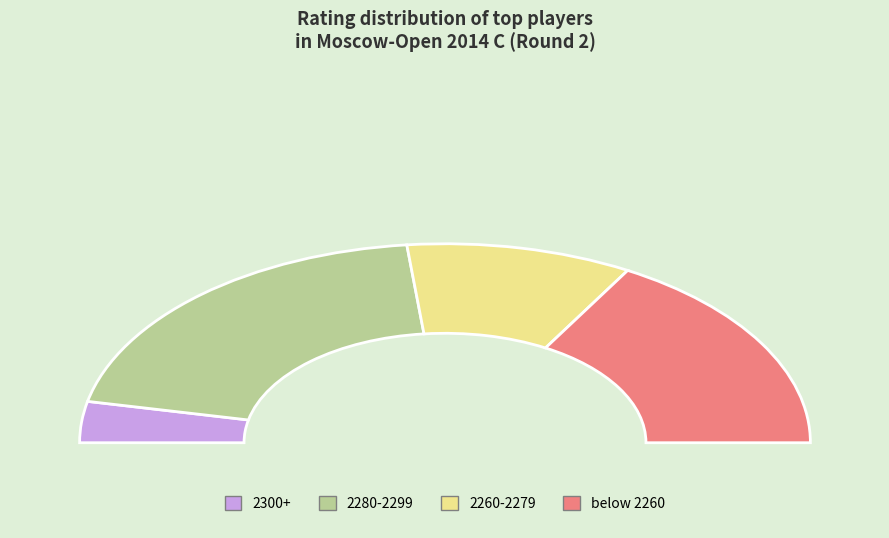

What portion of the pie excludes Polishchuk Oleg?

93.3%